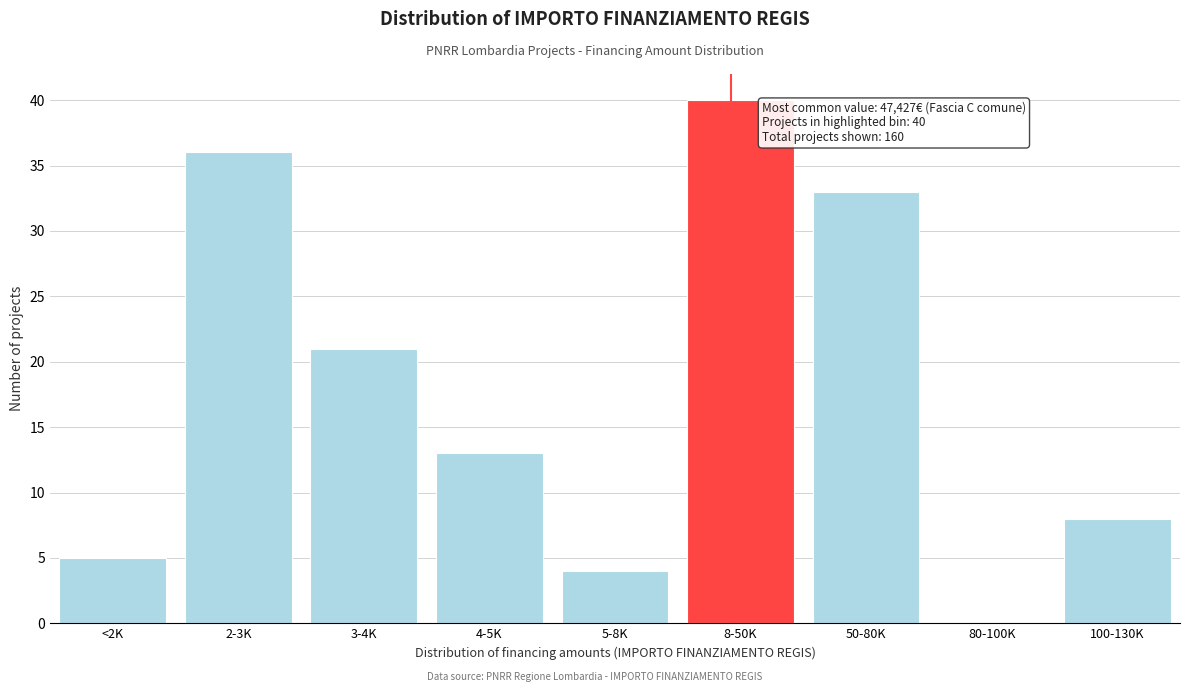

Reading left to right, extract all data points from this chart.

<2K=5	2-3K=36	3-4K=21	4-5K=13	5-8K=4	8-50K=40	50-80K=33	80-100K=0	100-130K=8